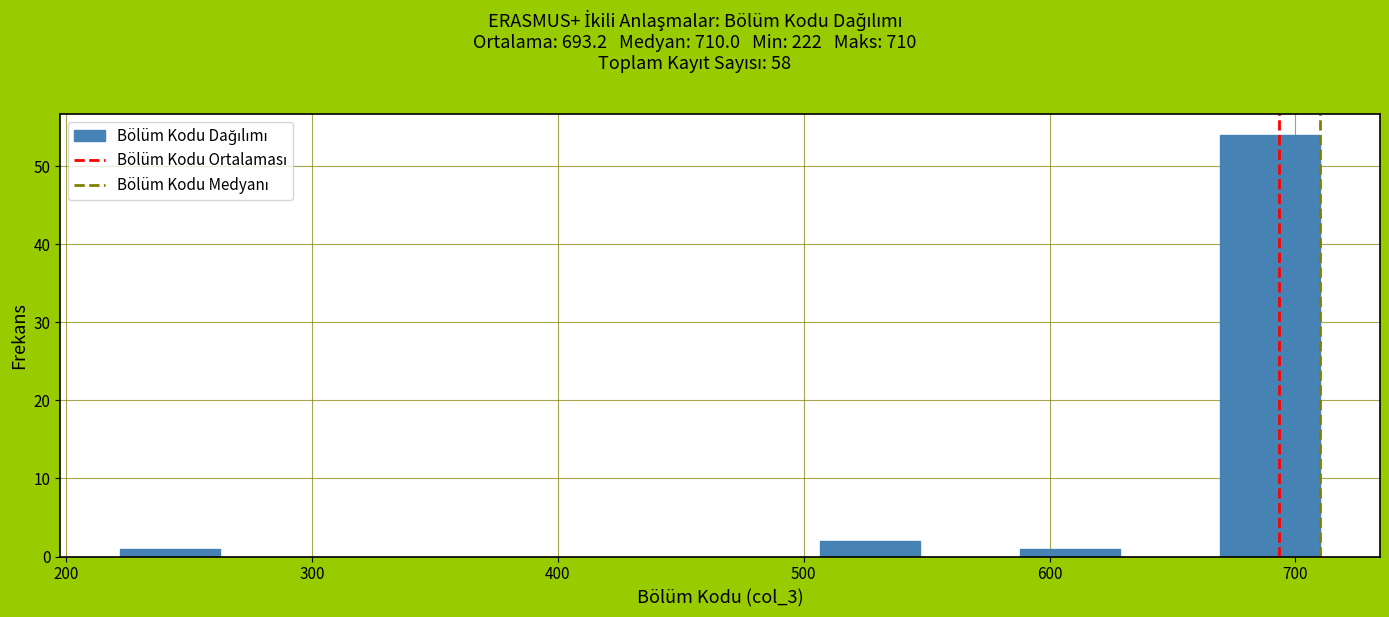

Reading left to right, list every bar in this chart as the range it spans on the x-axis followed by its height. Neither the bar edges nor the heights are printed on the chart, so give them approximately, as read against the axes.

220 to 260: 1
260 to 300: 0
300 to 340: 0
340 to 380: 0
380 to 430: 0
430 to 470: 0
470 to 510: 0
510 to 550: 2
550 to 590: 0
590 to 630: 1
630 to 670: 0
670 to 710: 54